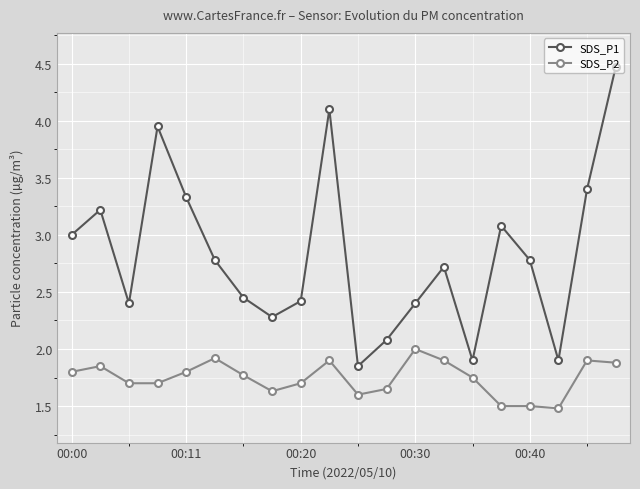

Which series has the largest total across all categories?

SDS_P1